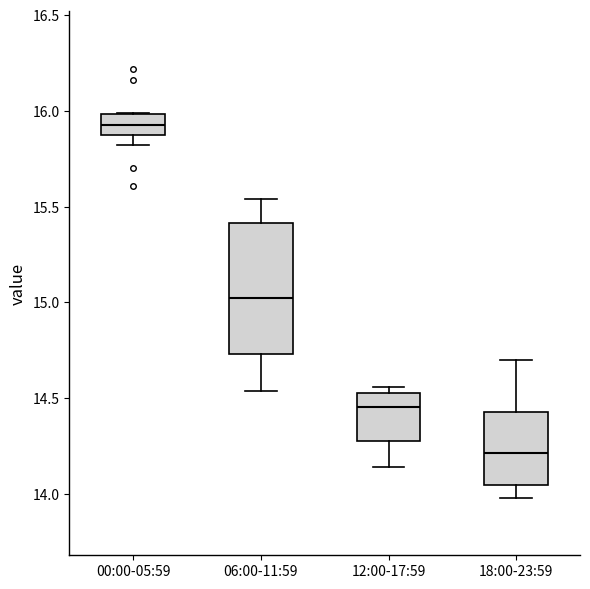

Reading left to right, read every box against the y-axis: the position of its median line, the range the box covers, and the ends of its whiskers. The values are not printed on the chart, so give them approximately, as read against the axis.

00:00-05:59: median 15.95, box 15.85 to 16.00, whiskers 15.80 to 16.00
06:00-11:59: median 15.05, box 14.75 to 15.40, whiskers 14.55 to 15.55
12:00-17:59: median 14.45, box 14.30 to 14.55, whiskers 14.15 to 14.55 (just above the box's upper edge)
18:00-23:59: median 14.20, box 14.05 to 14.45, whiskers 14.00 to 14.70